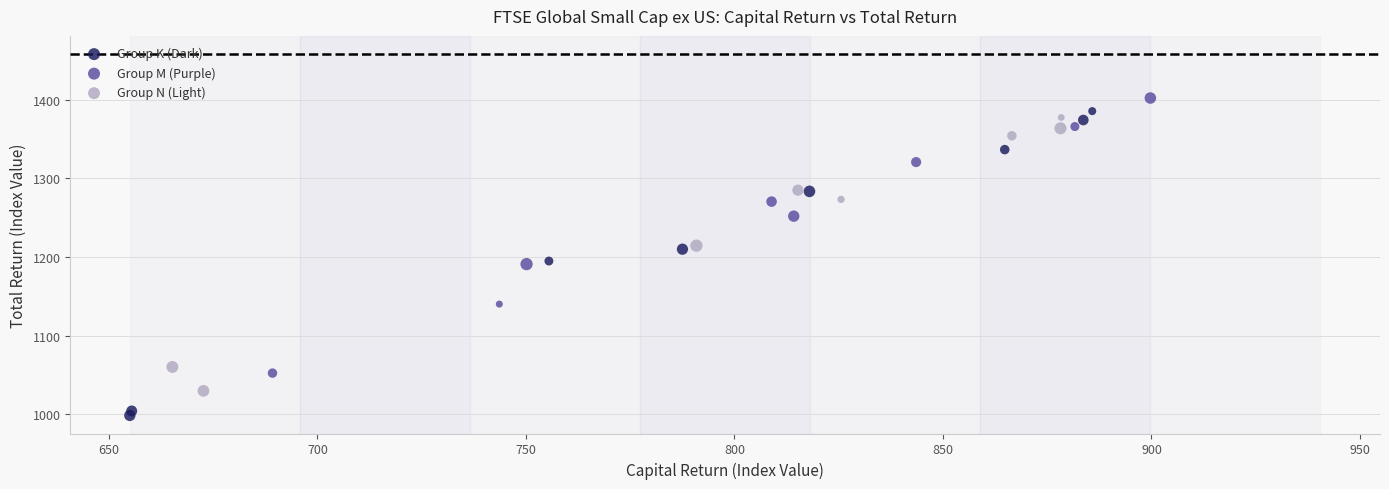

Which series has the largest Y range (max minus min)?

Group K (Dark)